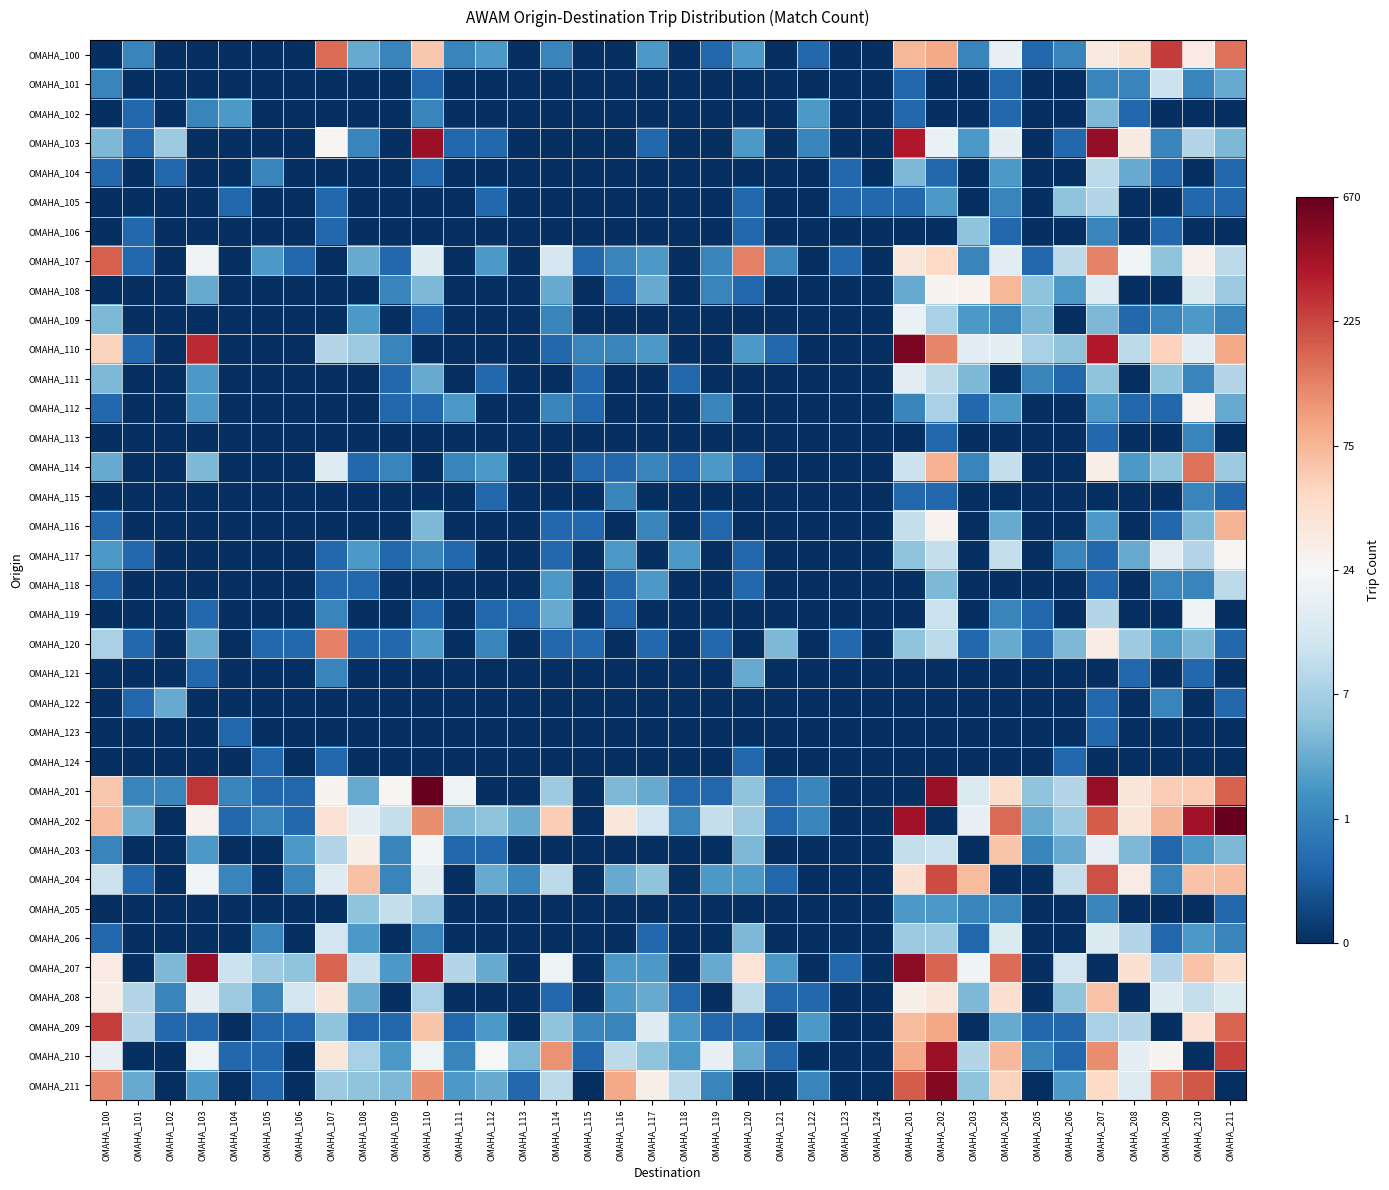

How many categories are shown in the chart?

36